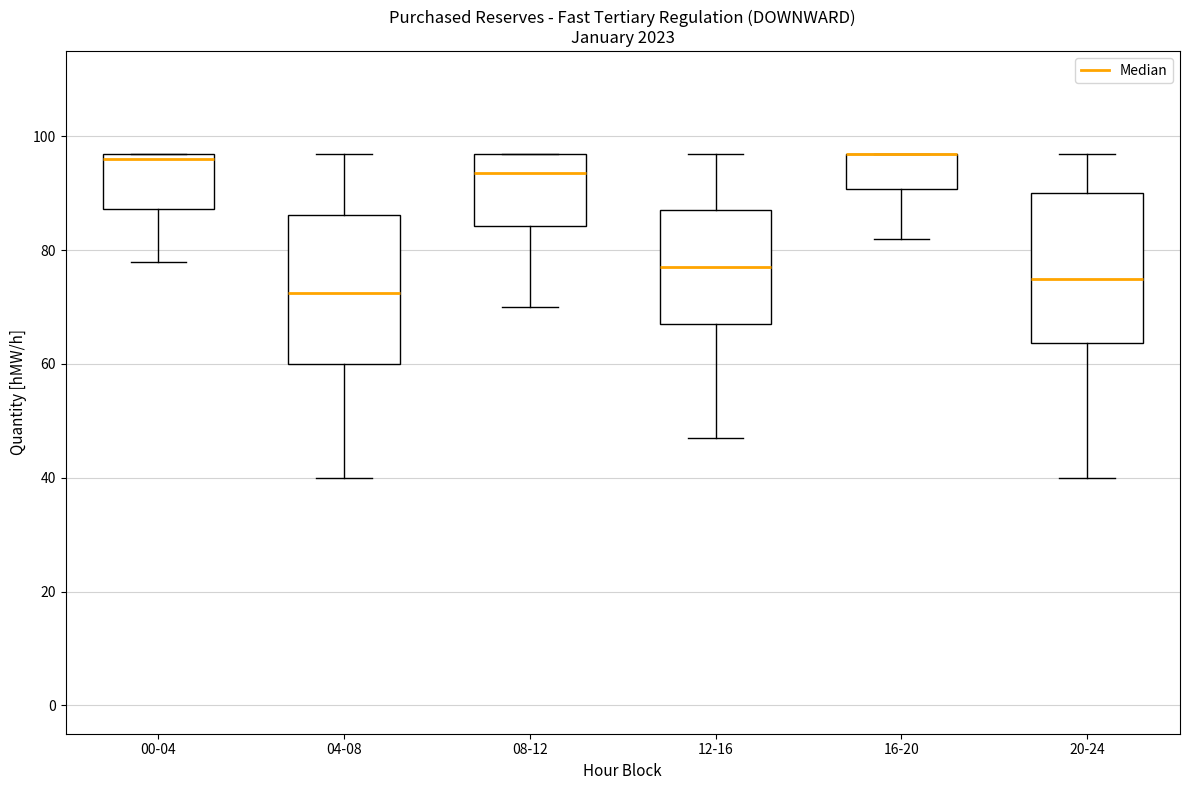

Reading left to right, read every box against the y-axis: the position of its median line, the range the box covers, and the ends of its whiskers. The values are not printed on the chart, so give them approximately, as read against the axis.

00-04: median 96, box 88 to 98, whiskers 78 to 98
04-08: median 72, box 60 to 86, whiskers 40 to 98
08-12: median 94, box 84 to 98, whiskers 70 to 98
12-16: median 78, box 68 to 88, whiskers 48 to 98
16-20: median 98 (drawn on the box's upper edge), box 90 to 98, whiskers 82 to 98
20-24: median 76, box 64 to 90, whiskers 40 to 98